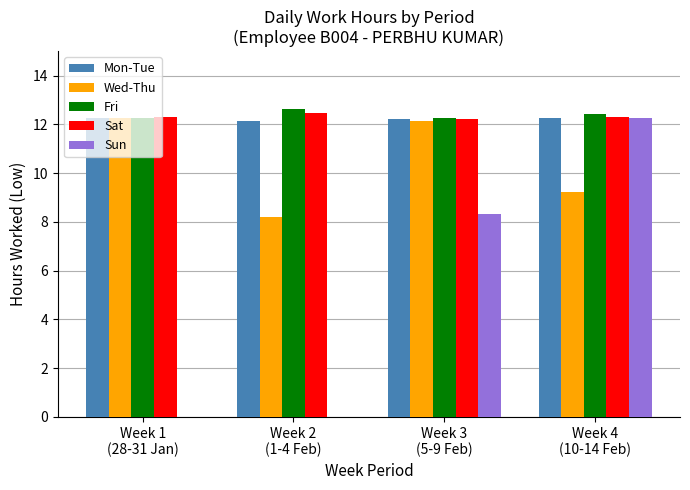

What is the sum of all Mon-Tue values?

48.9